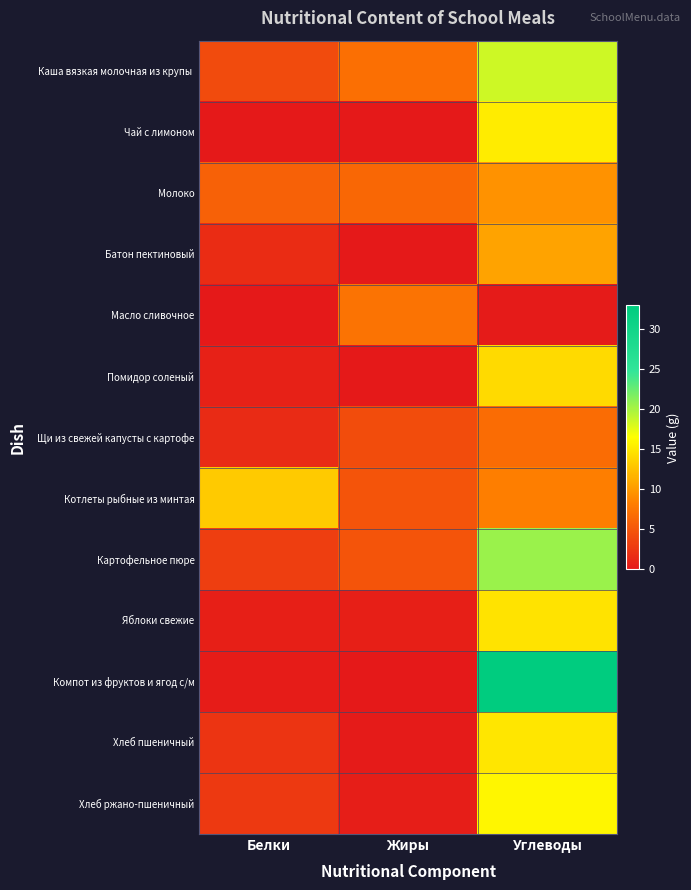

Between Белки and Углеводы, which is larger?

Углеводы